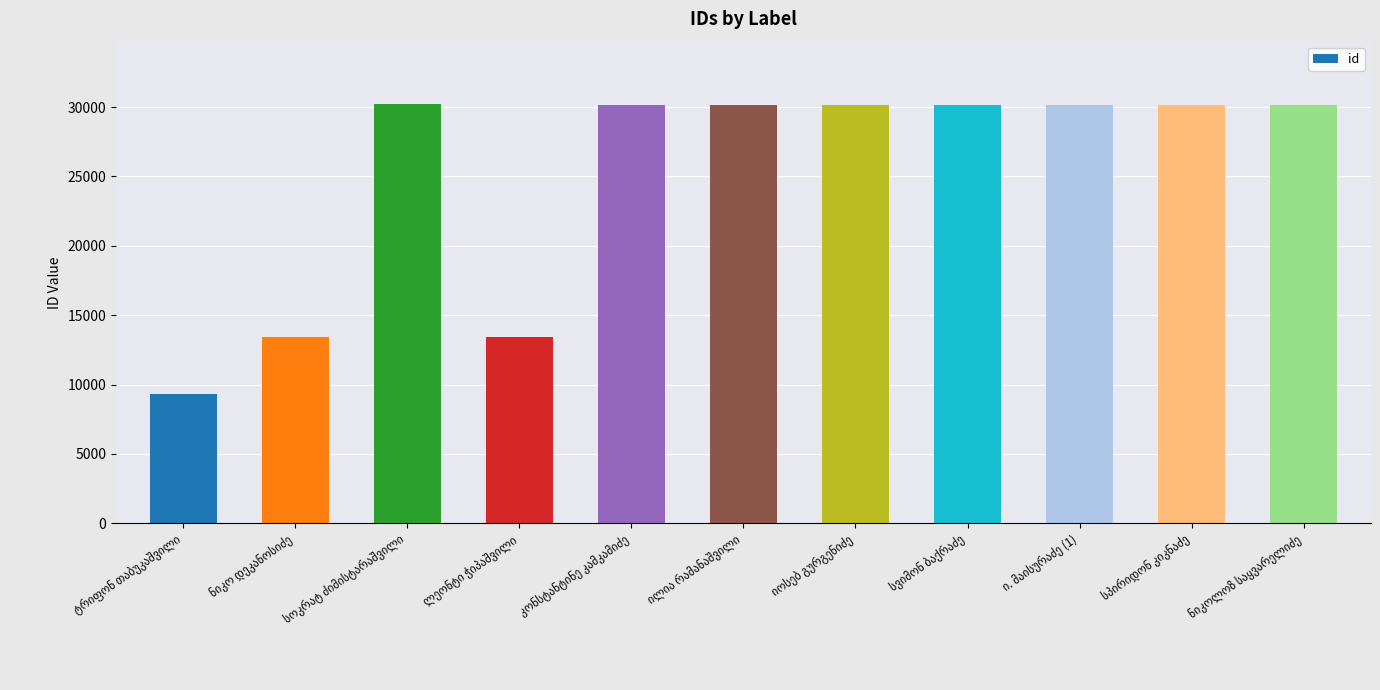

What is the value of the 11th bar from the left?

30185